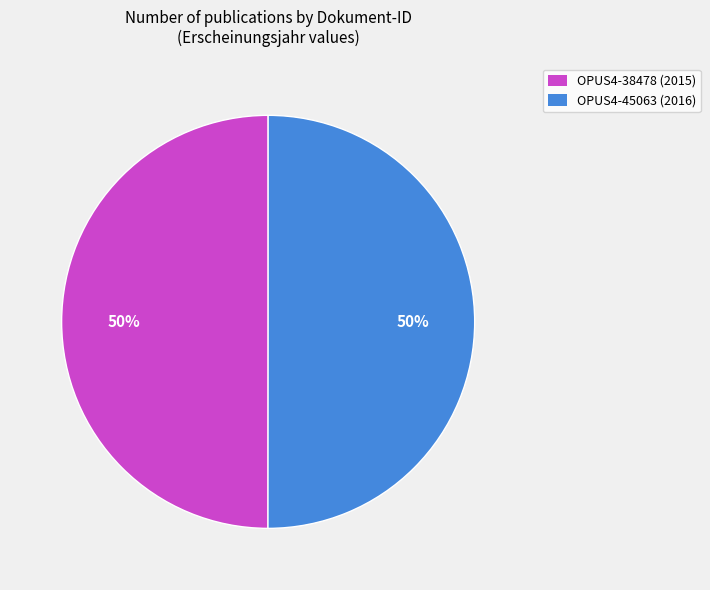

To the nearest percent, what is the average slice percentage?

50%